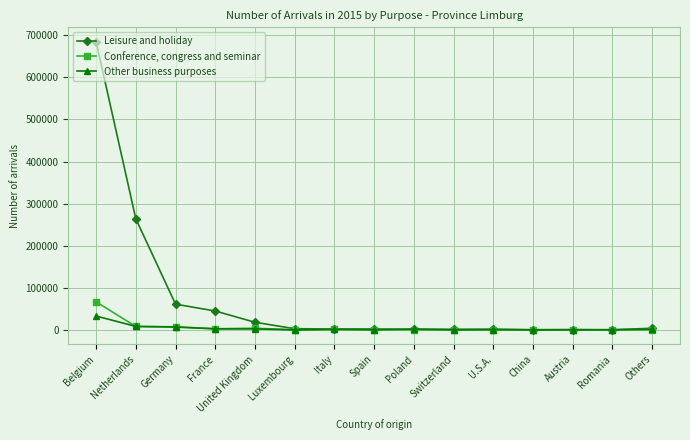

Which series has the widest spread of values?

Leisure and holiday